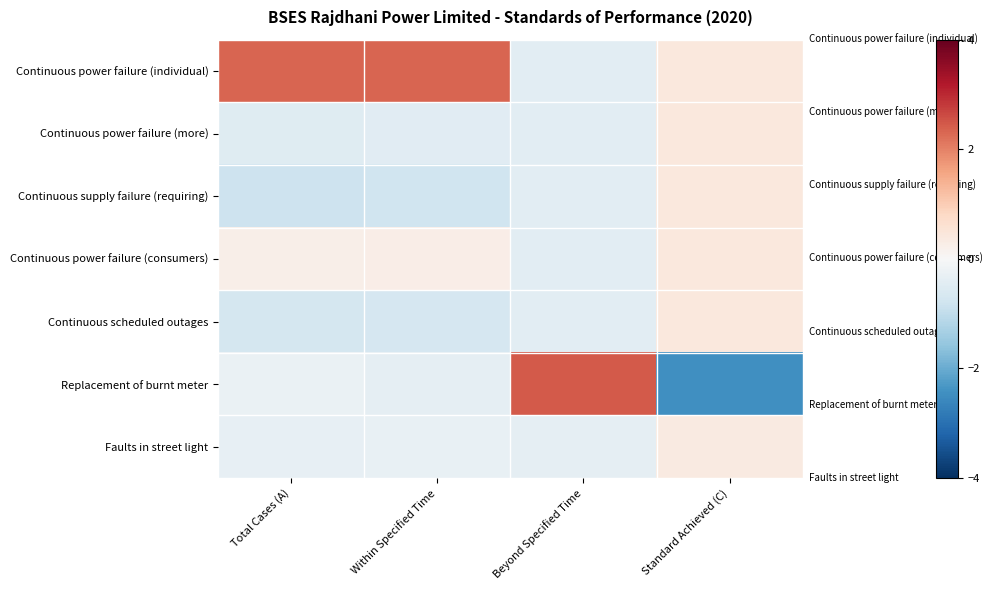

Between Total Cases (A) and Standard Achieved (C), which series saw the biggest shift?

Replacement of burnt meter